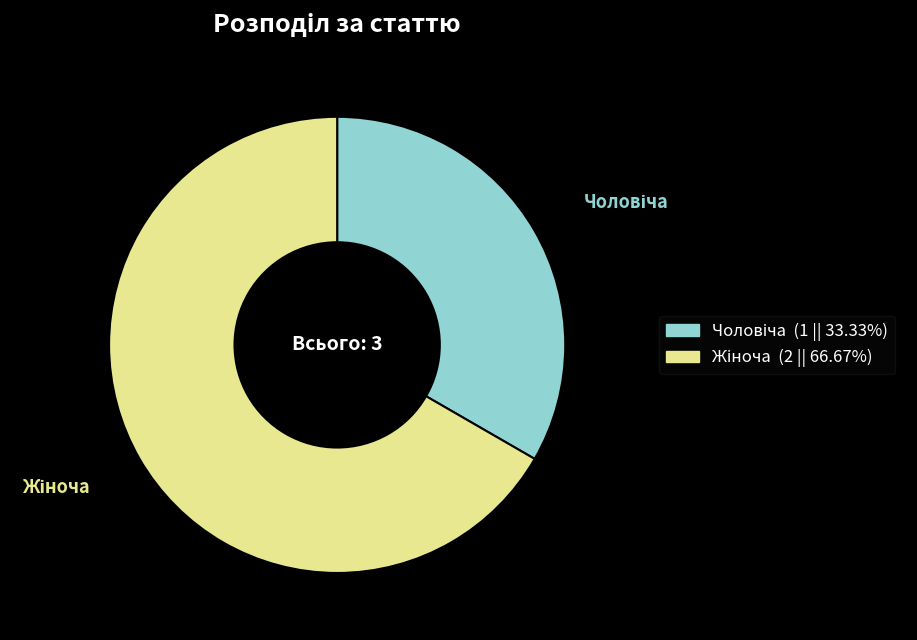

Does any single category account for the majority?

Yes